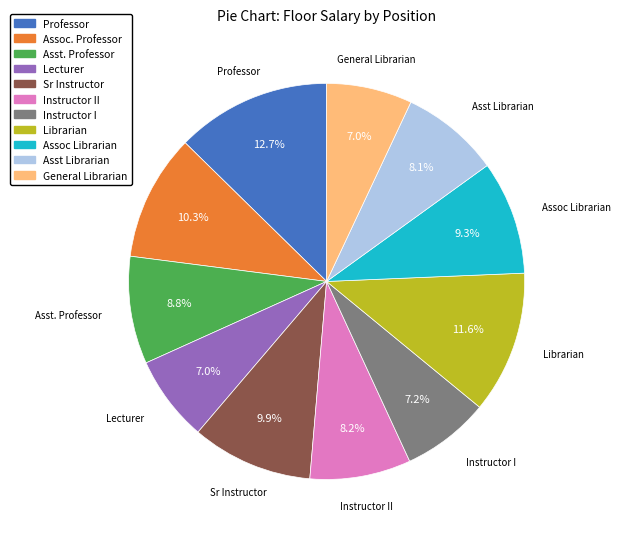

To the nearest percent, what is the difference between the largest and smallest slice percentages?

6%